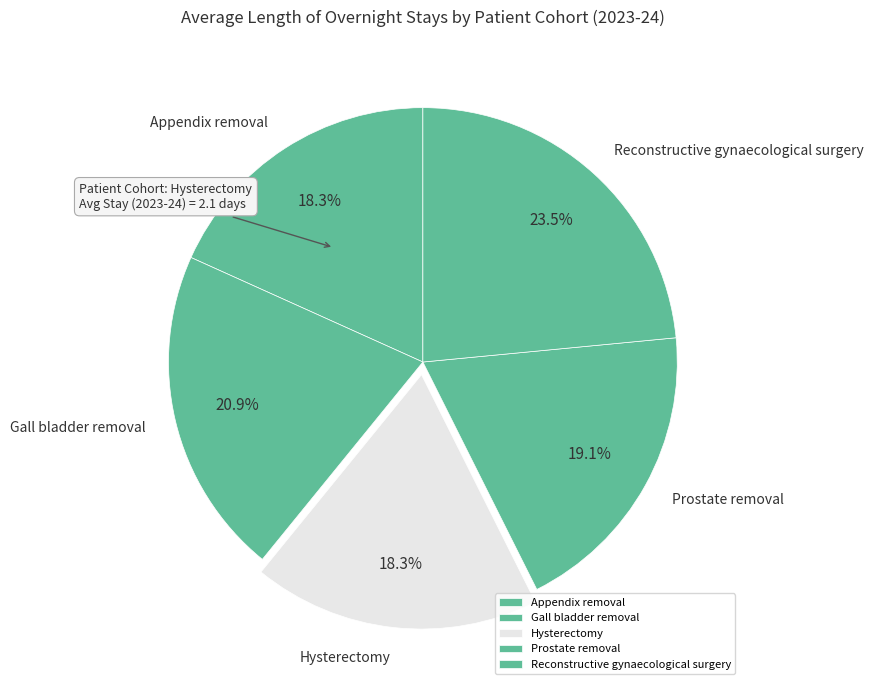

To the nearest percent, what is the average slice percentage?

20%